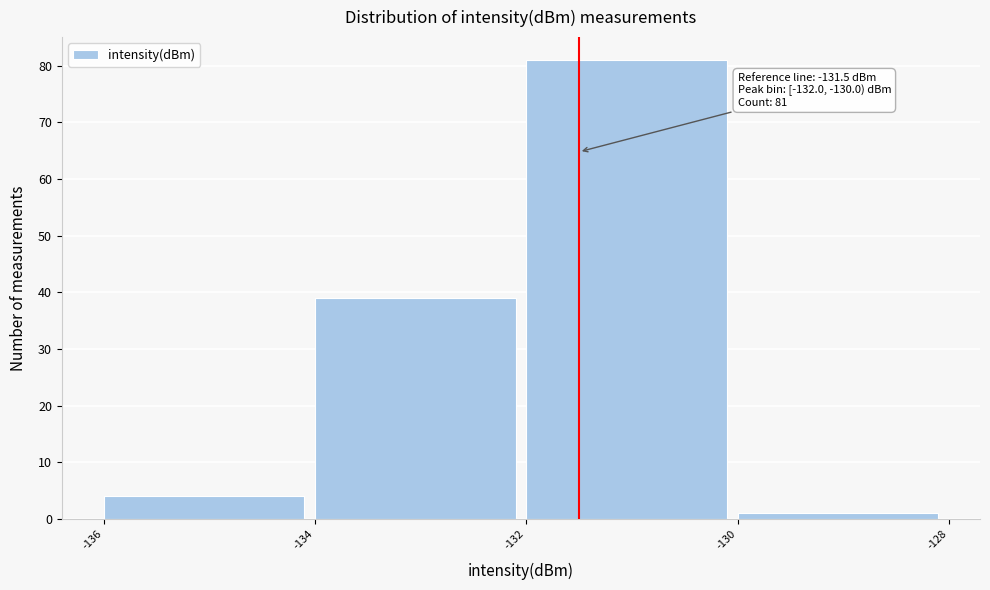

Over which range of the x-axis is the bar tallest?

-132 to -130